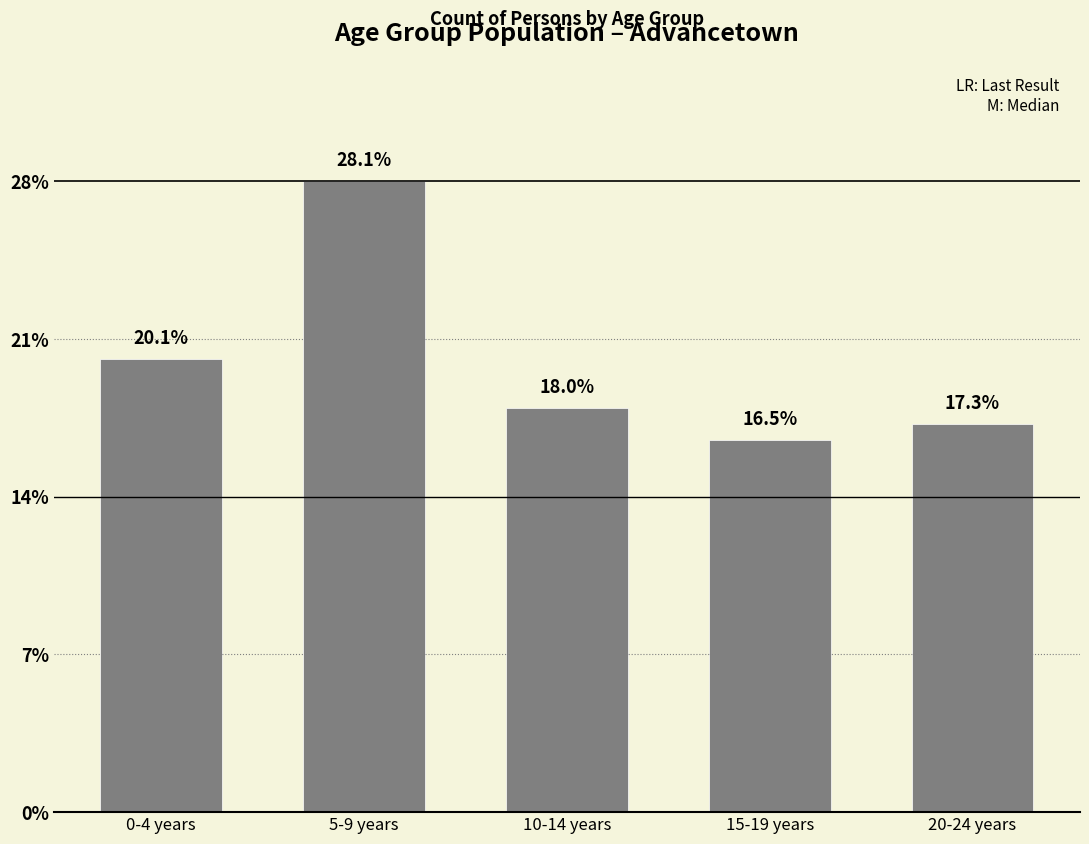

What is the maximum value shown in the chart?

28.1